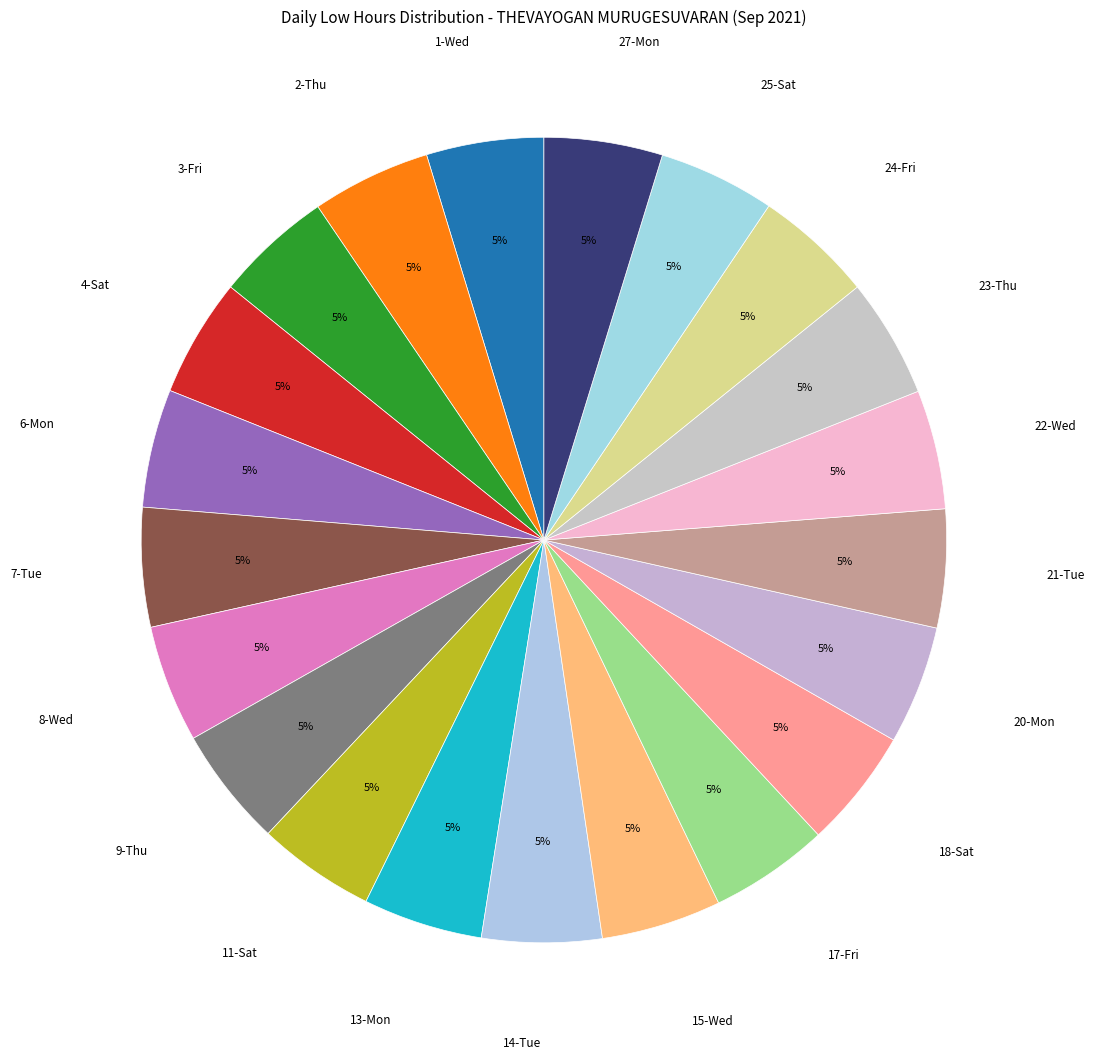

Does 24-Fri account for over 50% of the chart?

No